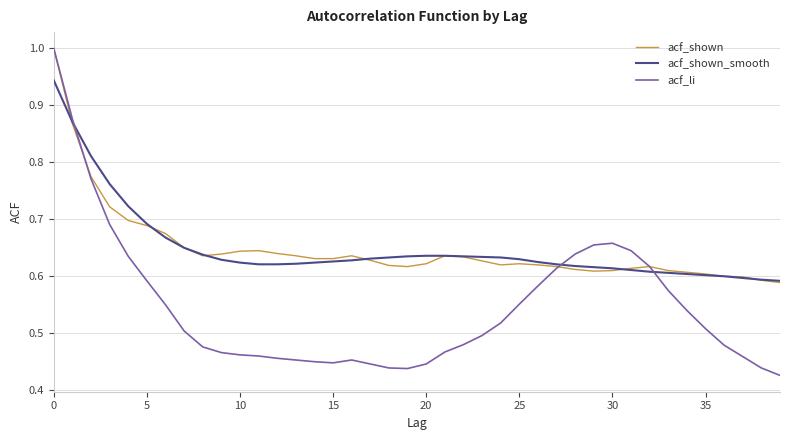

Which series has the largest range (max minus min)?

acf_li